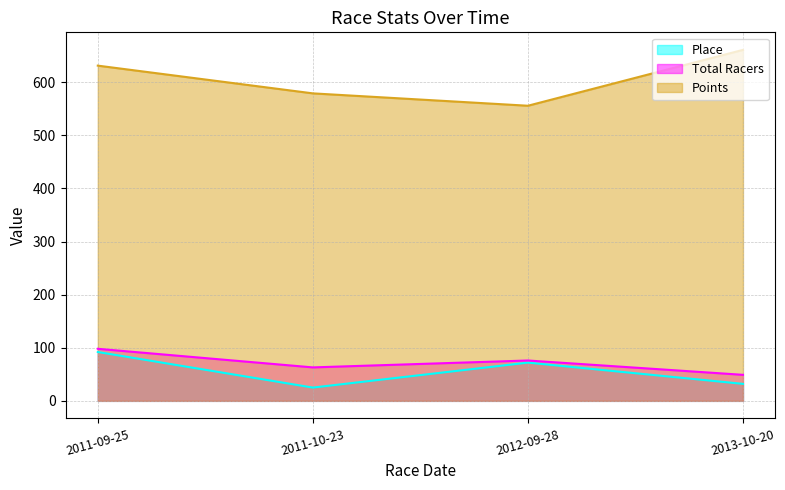

True or false: Points and Place cross at least once.

False